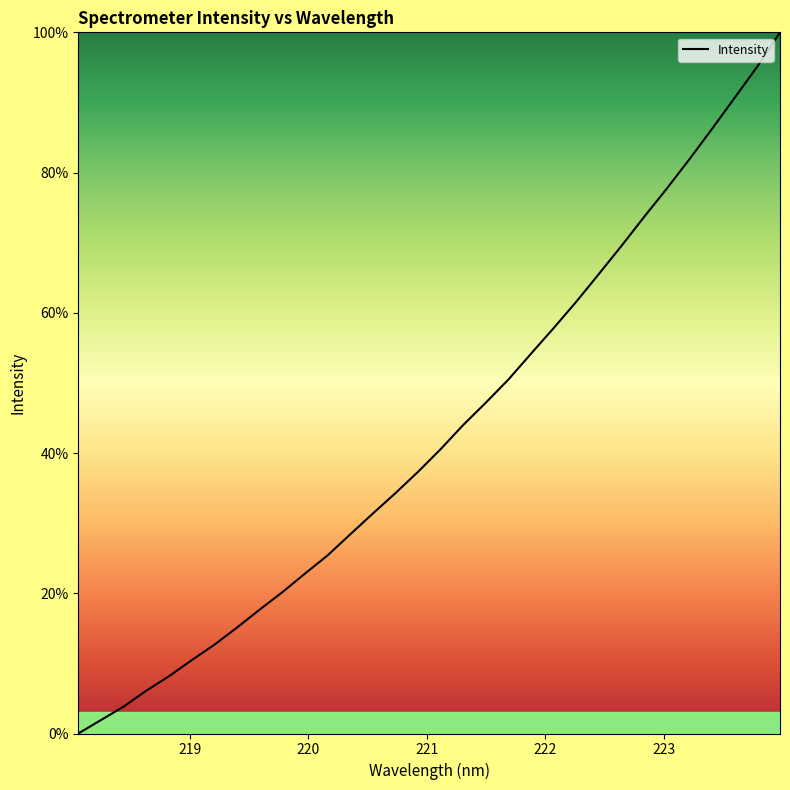

What is the difference between the maximum and minimum values?

100.0